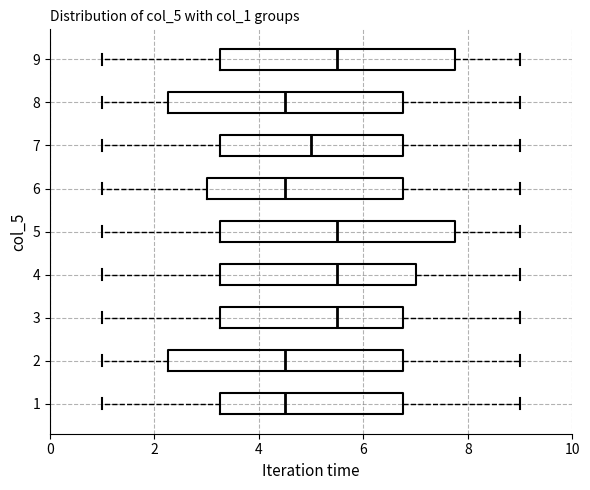

Reading bottom to top, read every box against the x-axis: the position of its median line, the range the box covers, and the ends of its whiskers. The values are not printed on the chart, so give them approximately, as read against the axis.

1: median 4.6, box 3.2 to 6.8, whiskers 1.0 to 9.0
2: median 4.6, box 2.2 to 6.8, whiskers 1.0 to 9.0
3: median 5.6, box 3.2 to 6.8, whiskers 1.0 to 9.0
4: median 5.6, box 3.2 to 7.0, whiskers 1.0 to 9.0
5: median 5.6, box 3.2 to 7.8, whiskers 1.0 to 9.0
6: median 4.6, box 3.0 to 6.8, whiskers 1.0 to 9.0
7: median 5.0, box 3.2 to 6.8, whiskers 1.0 to 9.0
8: median 4.6, box 2.2 to 6.8, whiskers 1.0 to 9.0
9: median 5.6, box 3.2 to 7.8, whiskers 1.0 to 9.0